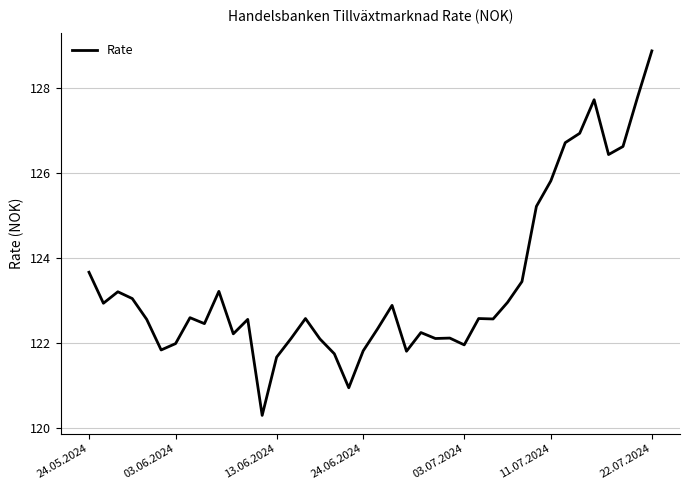

What is the difference between the maximum and minimum values?

8.6